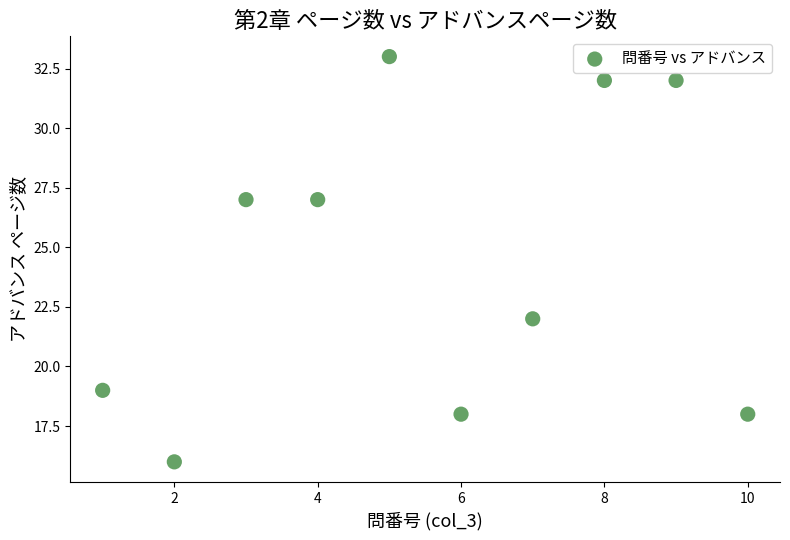

What Y value in the scatter plot is closest to 24?

22